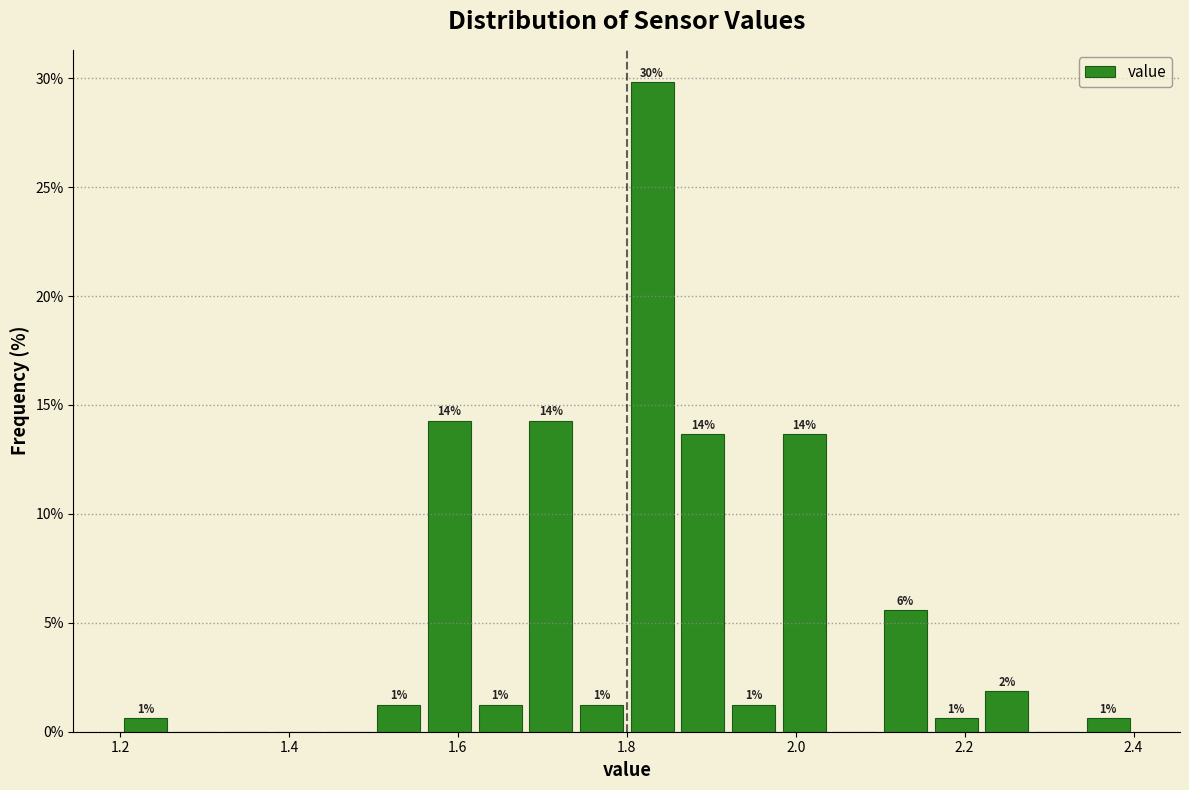

Read against the x-axis, roughly where is the centre of the tallest bar?

1.84